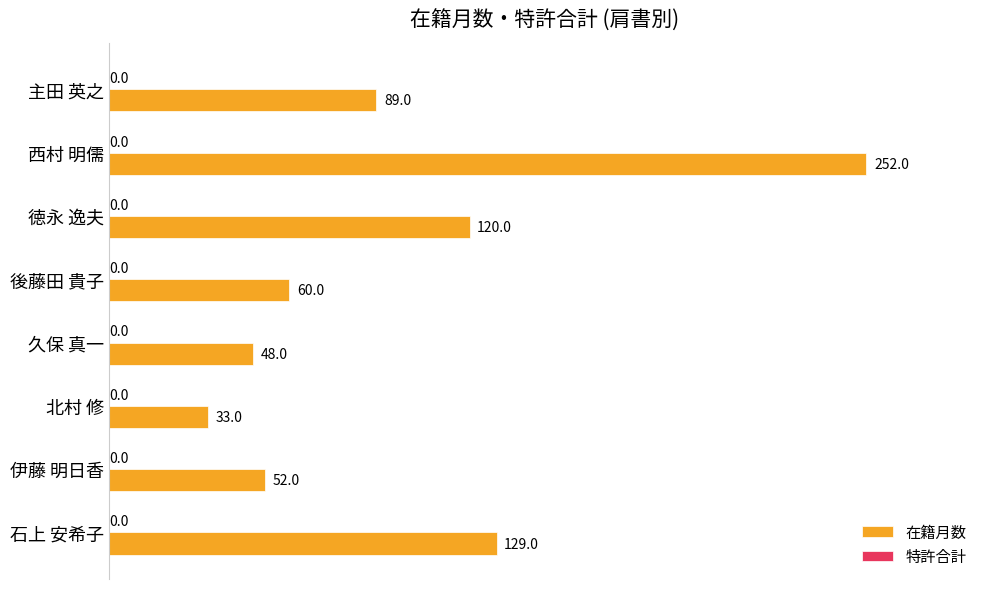

True or false: the data shows 215 at 徳永 逸夫.

False